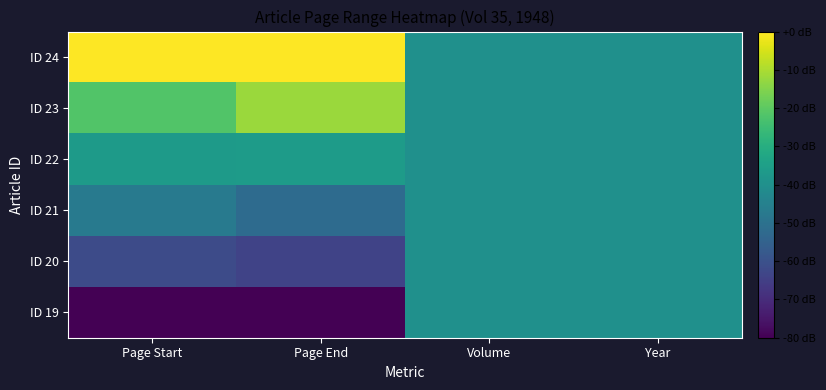

Count the number of data series in this chart.

6